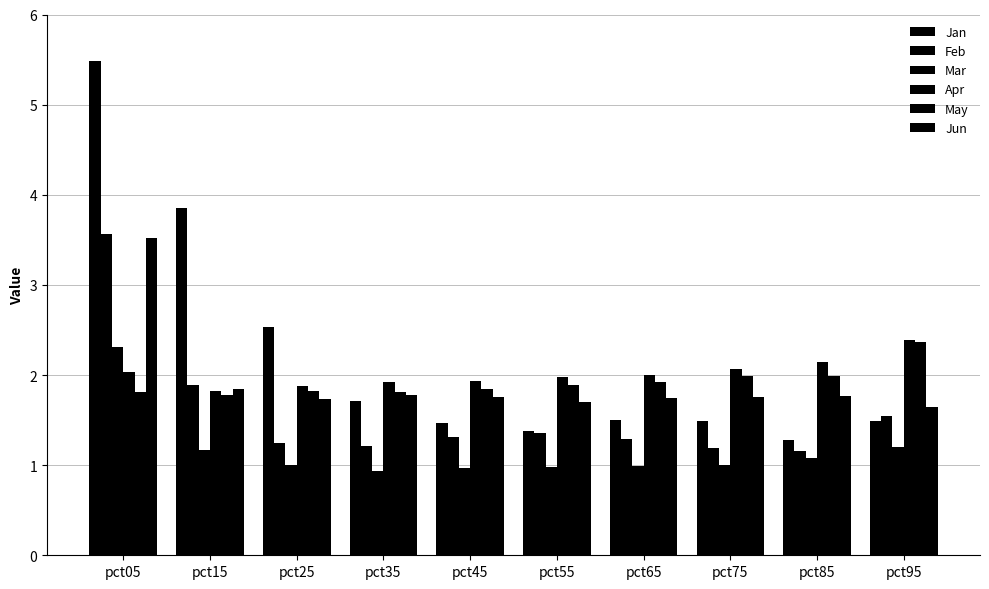

How many bars are there in total?

60